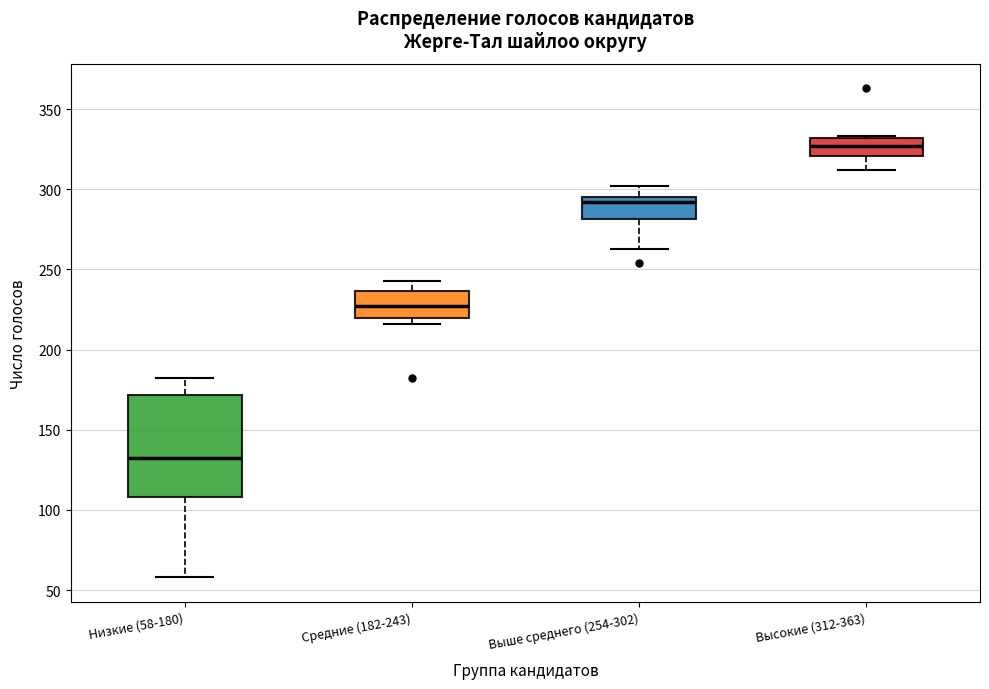

Which box's median line is the highest?

Высокие (312-363)